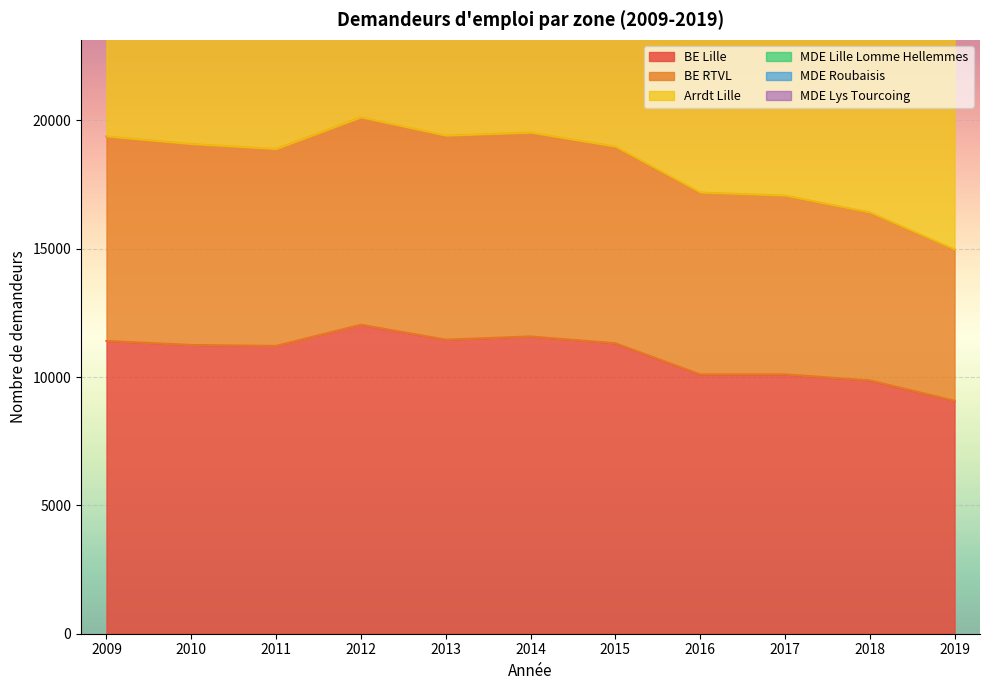

Which series has the largest range (max minus min)?

MDE Lys Tourcoing